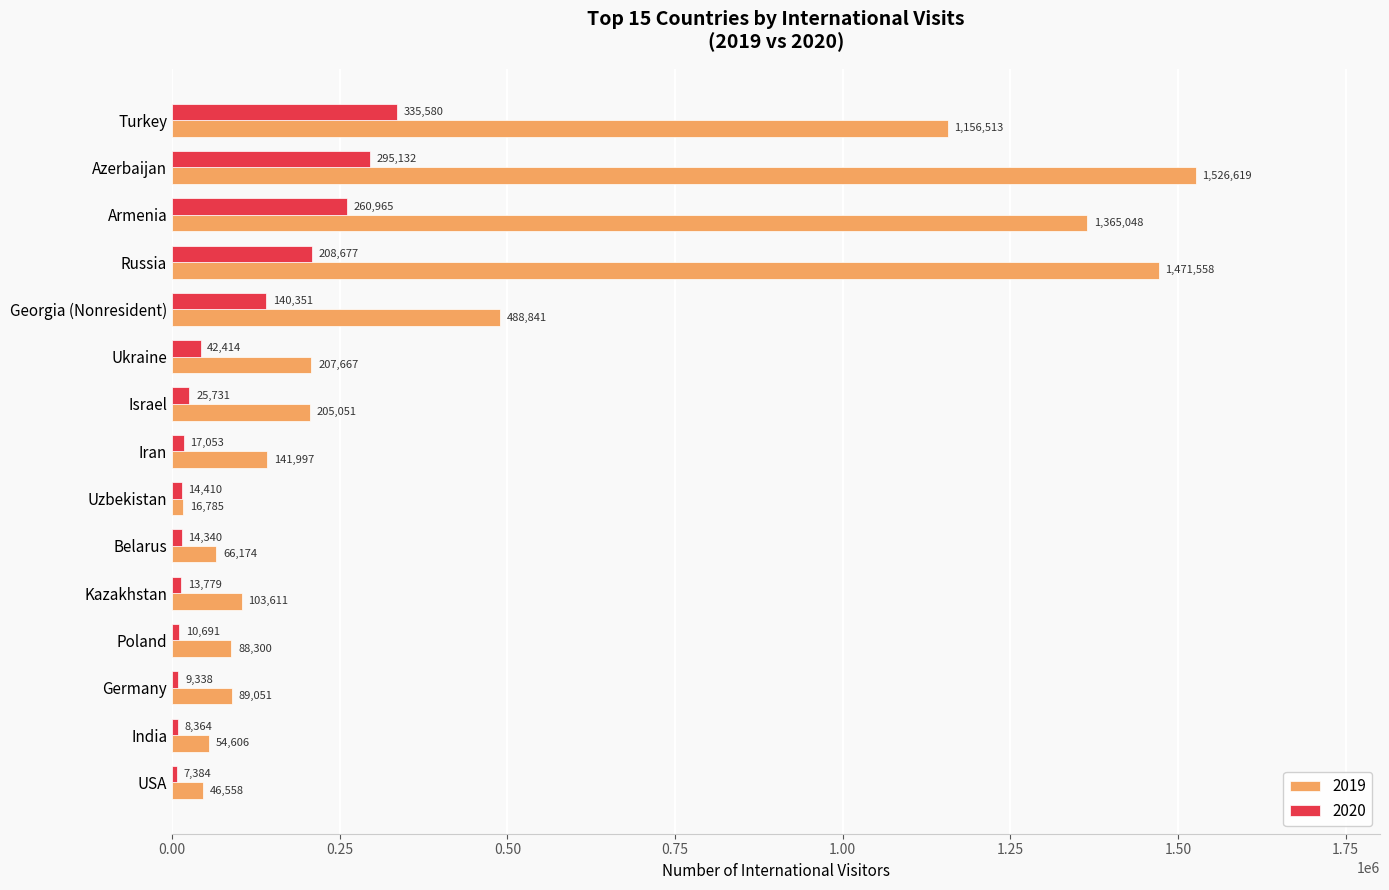

What is the sum of all 2019 values?

7028379